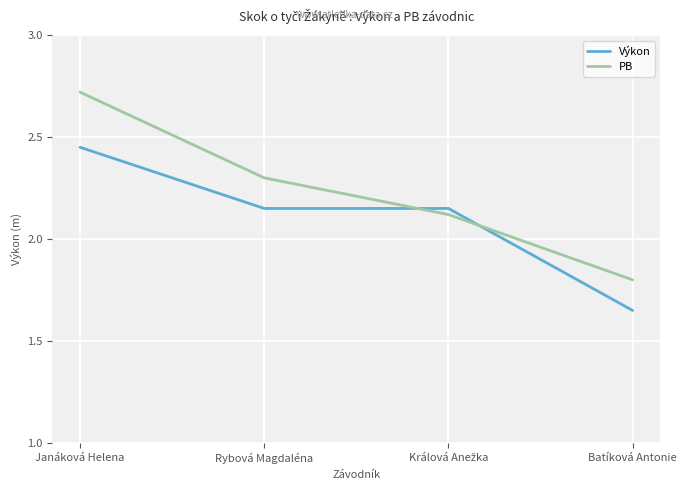

List the series in order of their overall mean, lowest first.

Výkon, PB